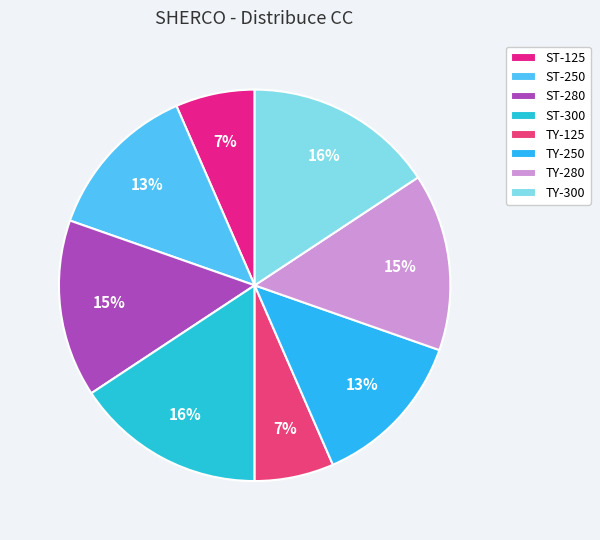

What is the change in value from ST-250 to ST-300?

+50